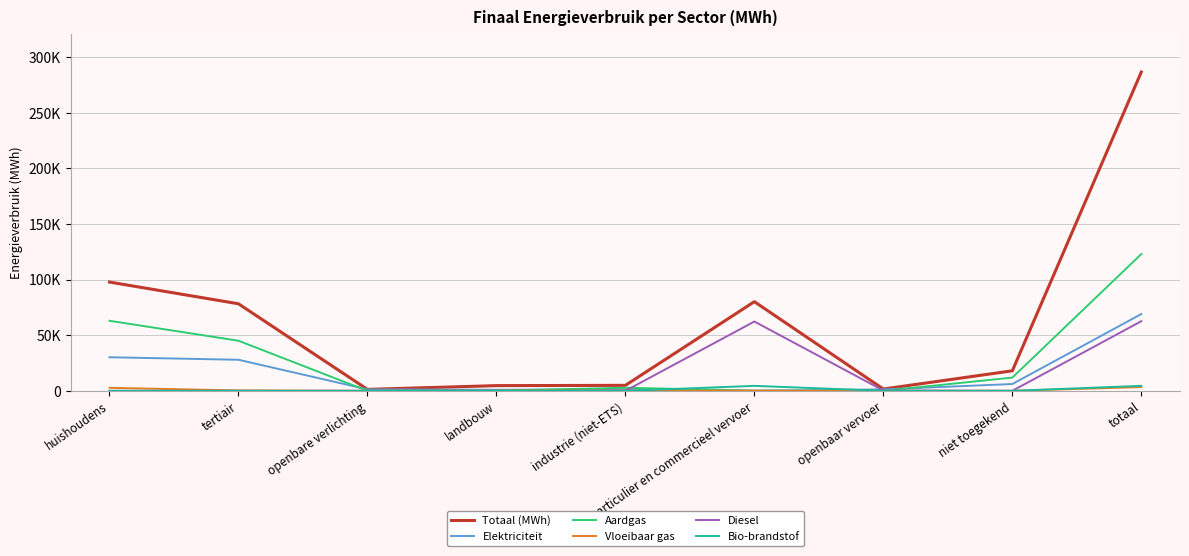

Where is the first local minimum for Totaal (MWh)?

openbare verlichting